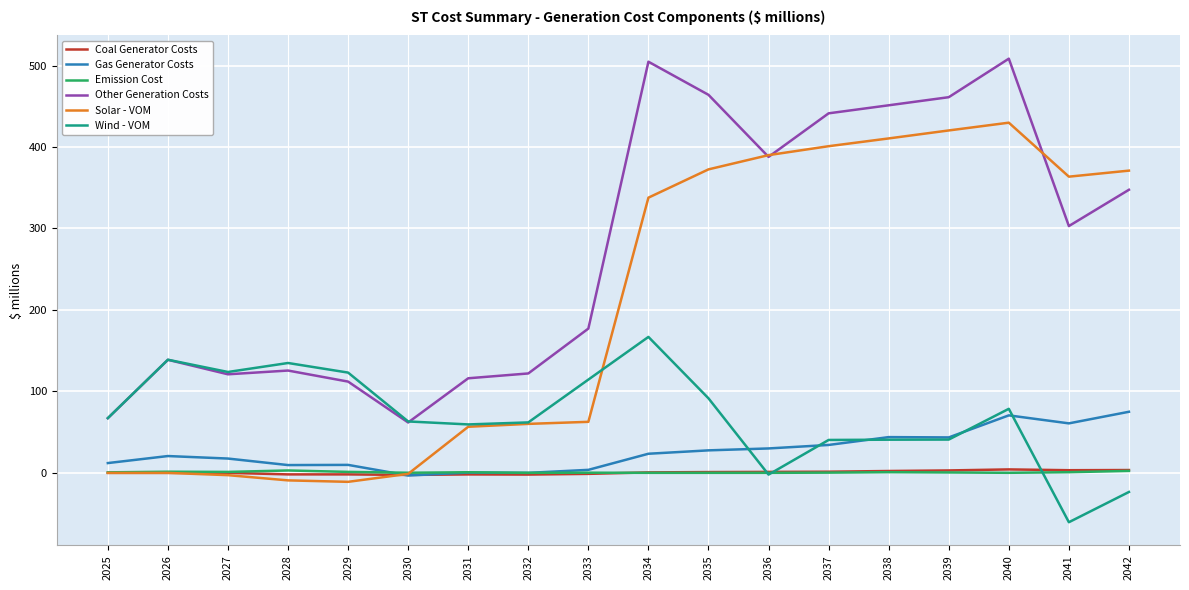

True or false: Other Generation Costs and Coal Generator Costs cross at least once.

False